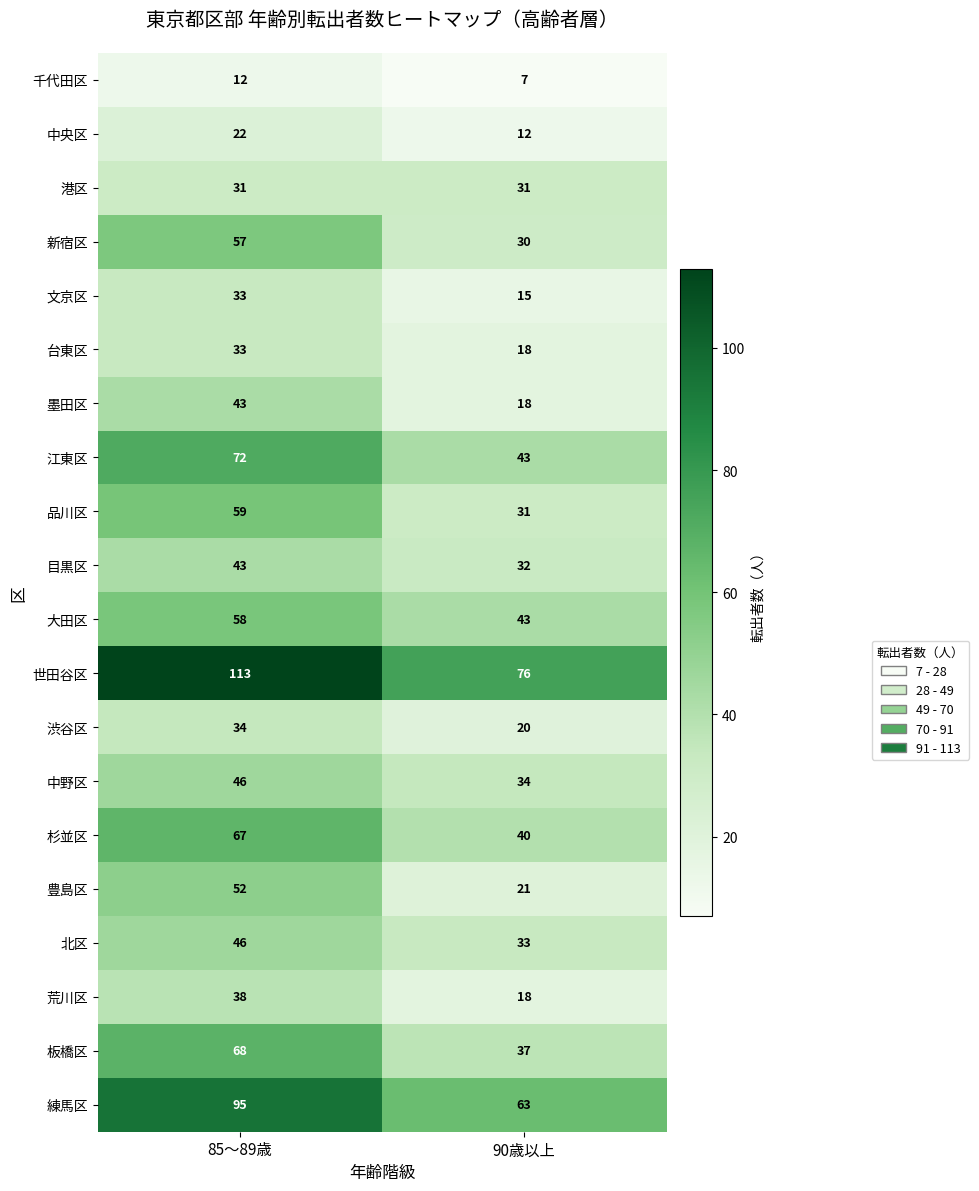

At which label does 豊島区 reach its peak?

85～89歳